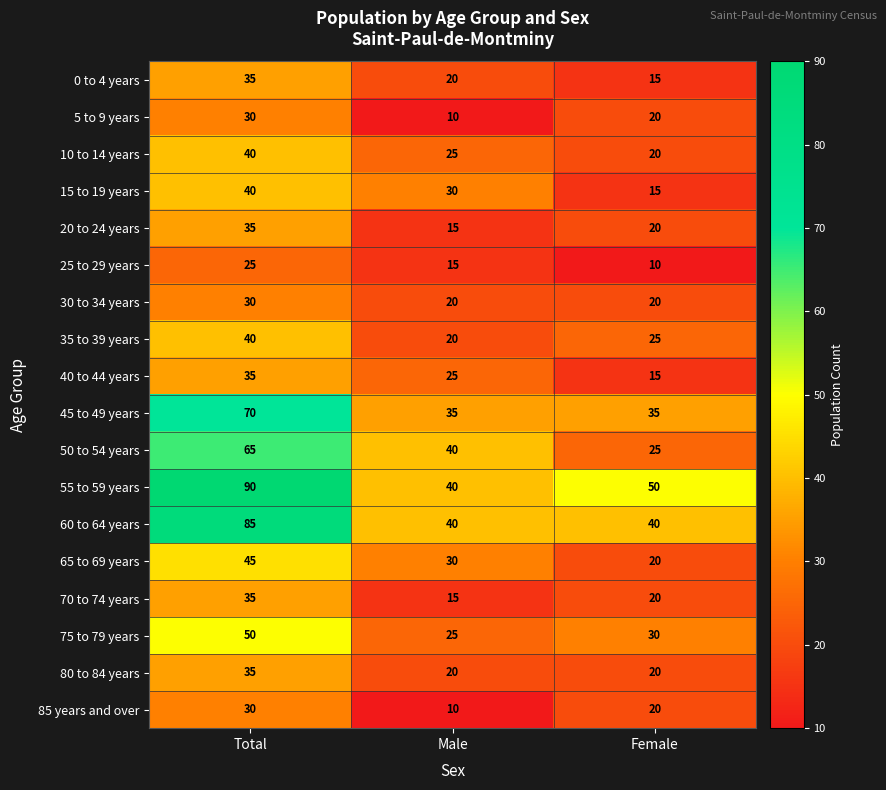

Which series has the widest spread of values?

55 to 59 years